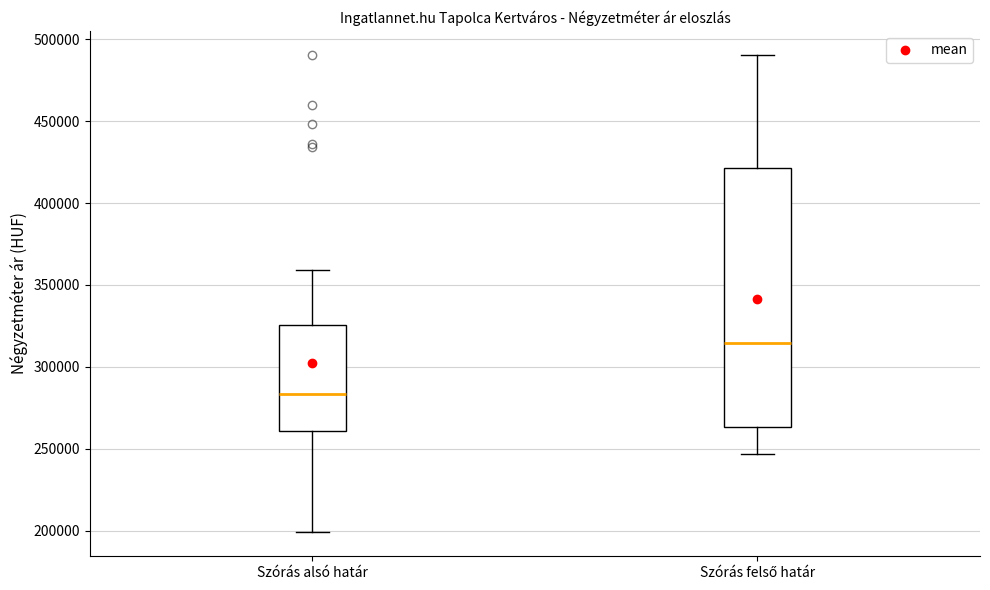

Reading left to right, read every box against the y-axis: the position of its median line, the range the box covers, and the ends of its whiskers. The values are not printed on the chart, so give them approximately, as read against the axis.

Szórás alsó határ: median 285000, box 260000 to 325000, whiskers 200000 to 360000
Szórás felső határ: median 315000, box 265000 to 420000, whiskers 245000 to 490000